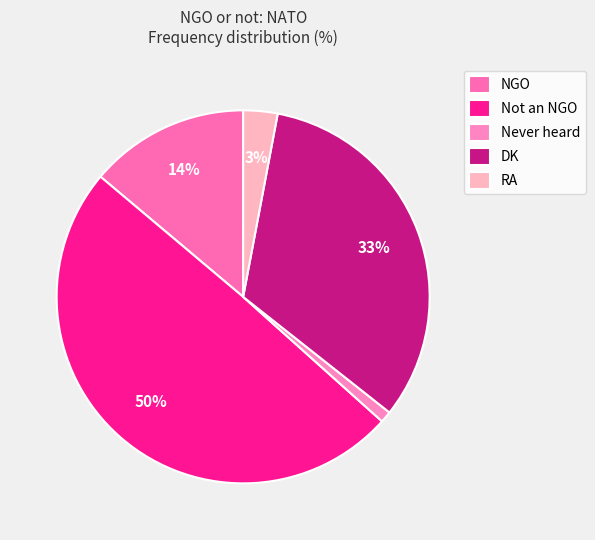

How many slices are in this pie chart?

5